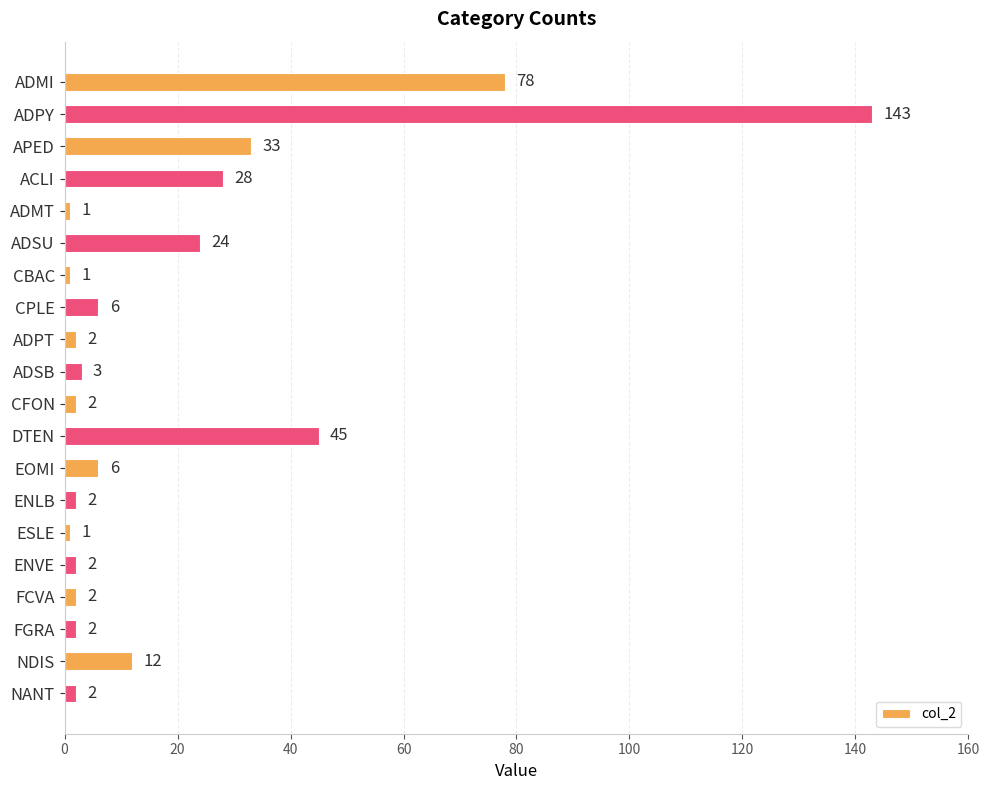

What is the label of the 20th bar from the top?

NANT